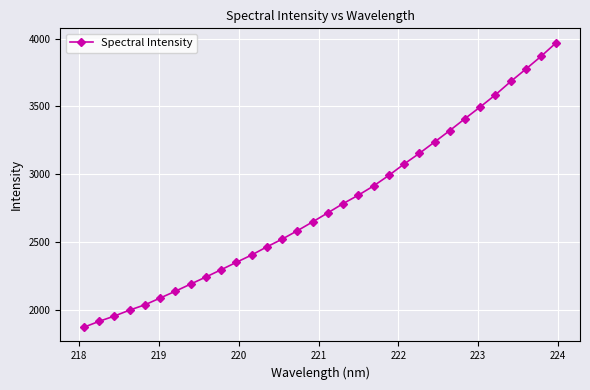

How many data points does each series have?

32